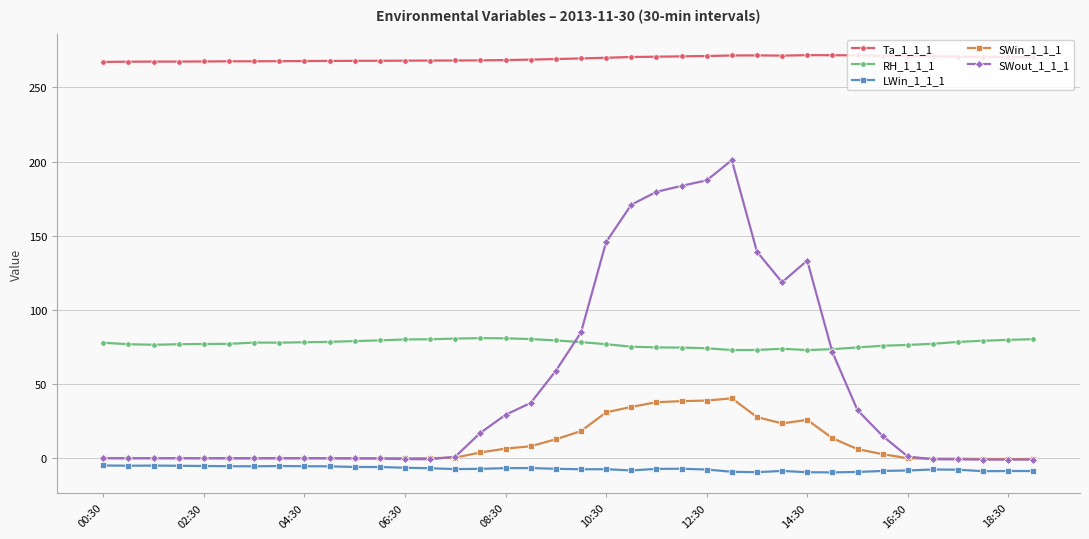

True or false: SWin_1_1_1 and Ta_1_1_1 cross at least once.

False